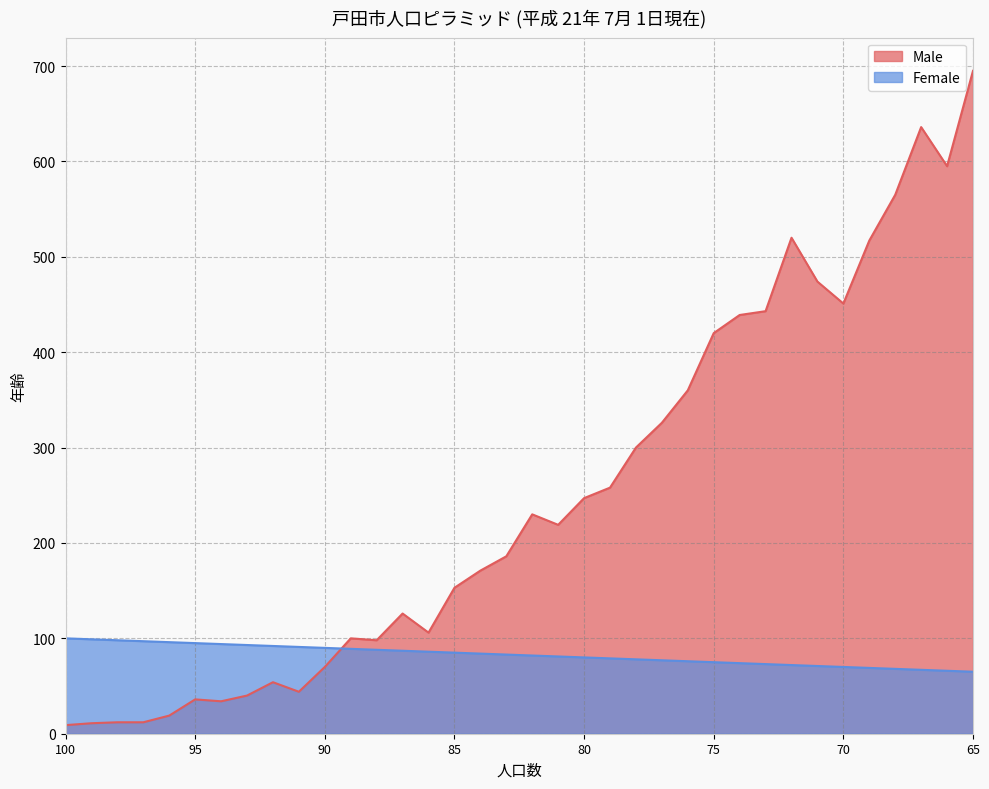

True or false: Male and Female intersect in this chart.

True